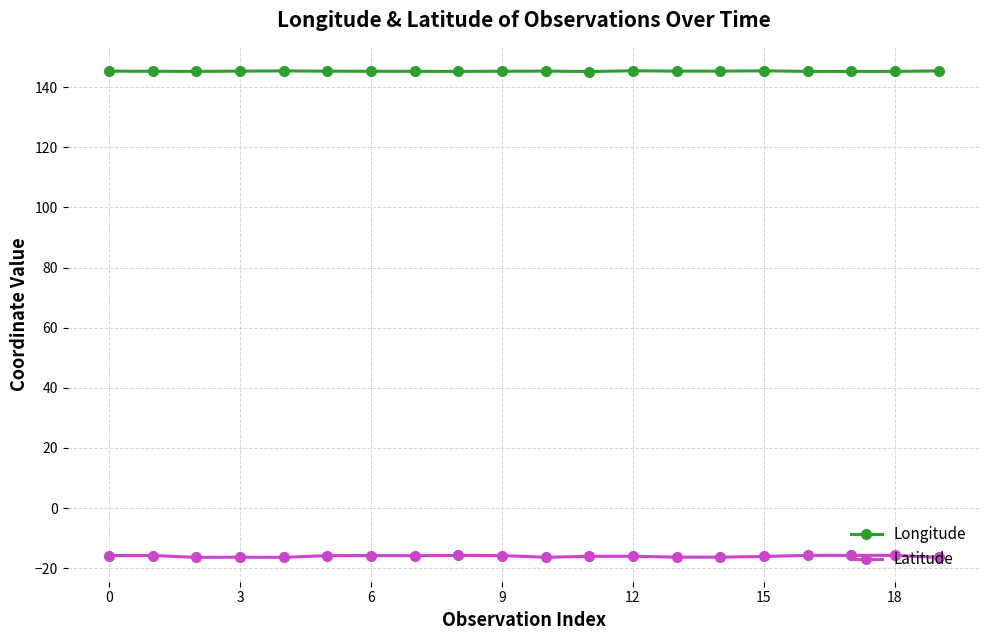

What is the sum of all Latitude values?

-320.7